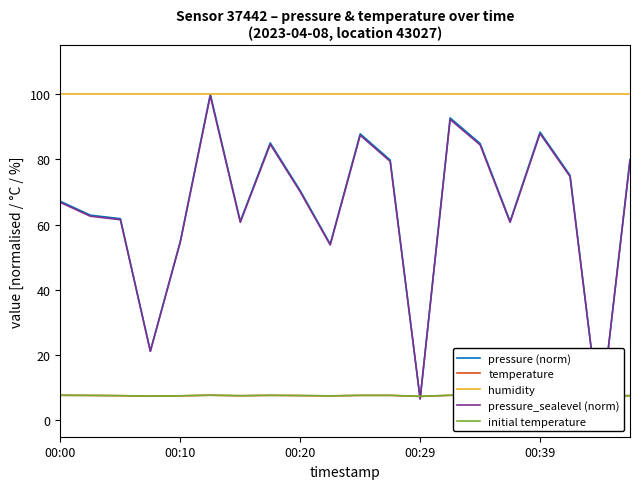

Between 11 and 12, which is larger?

11